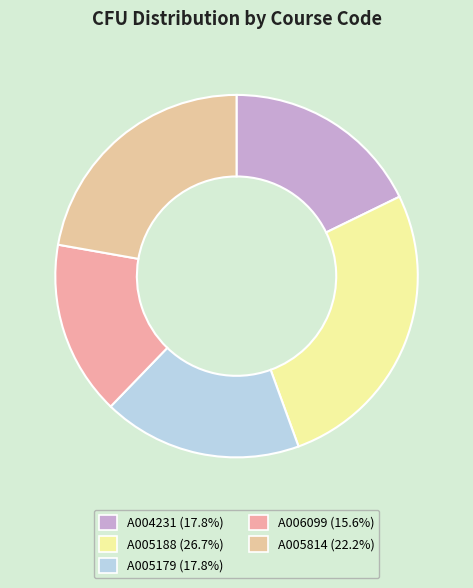

How many segments does this pie chart have?

5